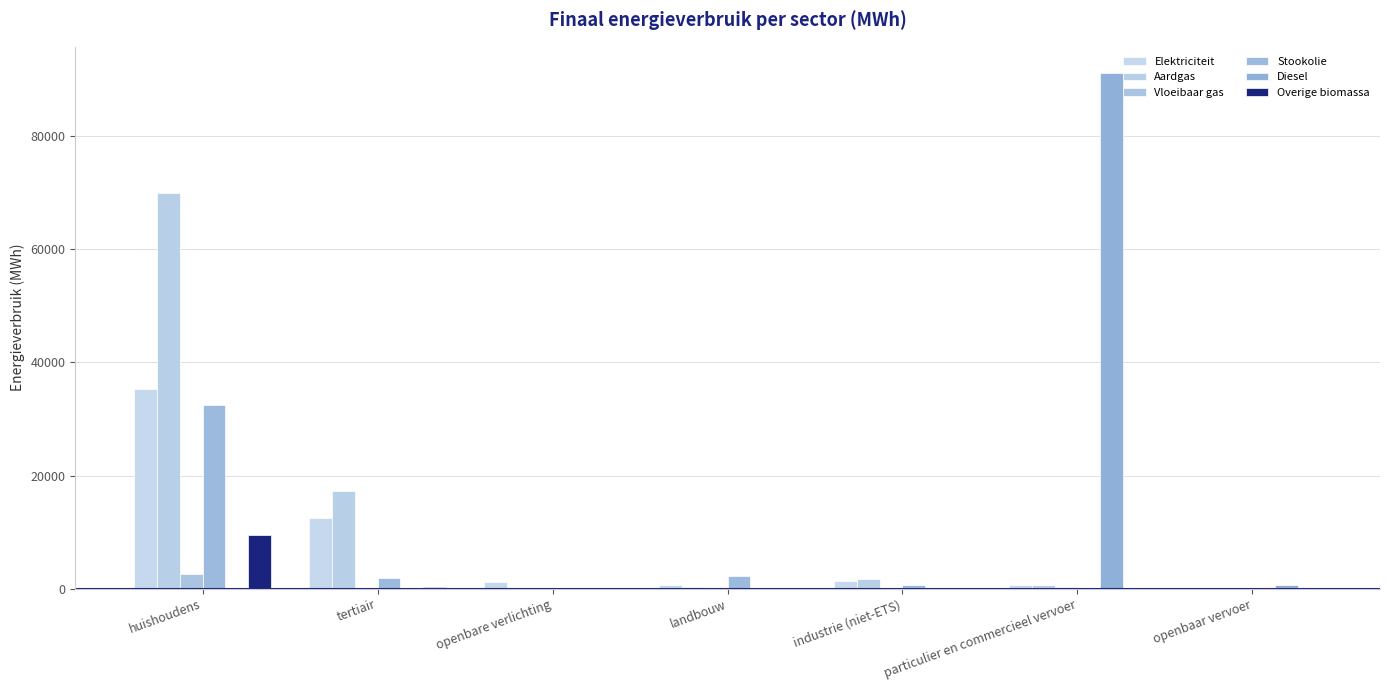

Reading left to right, extract all data points from this chart.

Elektriciteit: 35384.3	12572.0	1121.2	637.9	1334.0	685.8	14.8
Aardgas: 70016.9	17237.7	0.0	212.5	1657.2	602.6	0.0
Vloeibaar gas: 2561.2	9.1	0.0	21.5	6.9	223.1	0.0
Stookolie: 32447.3	1823.2	0.0	2210.0	561.3	0.0	0.0
Diesel: 0.0	0.0	0.0	0.0	0.0	91243.4	608.4
Overige biomassa: 9407.2	298.3	0.0	0.0	68.3	0.0	0.0